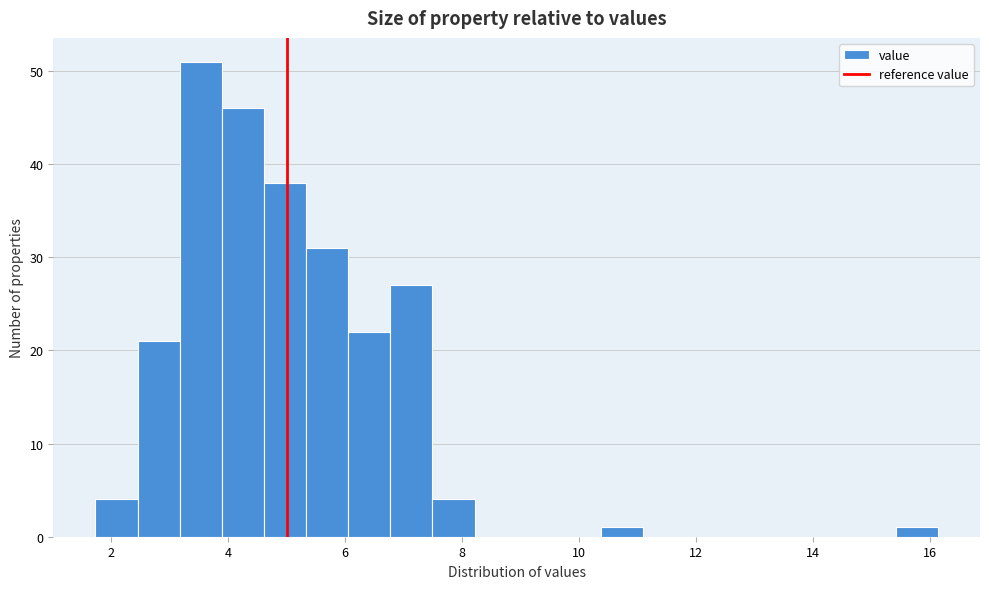

Read against the x-axis, roughly where is the centre of the tallest bar?

3.6